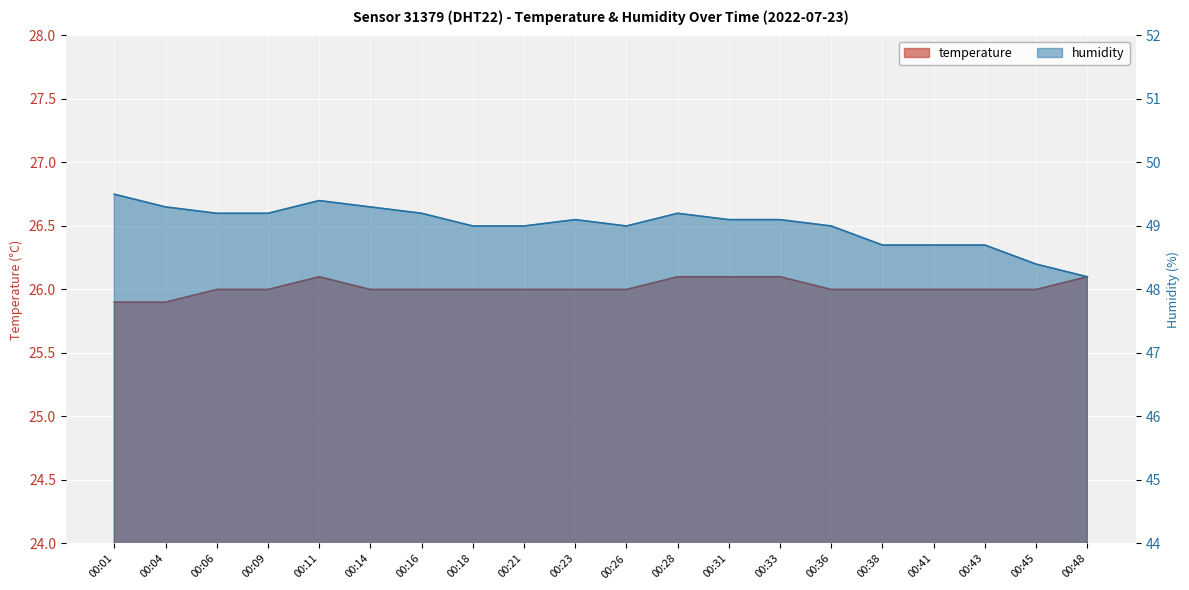

Where is the first local minimum for humidity?

00:26